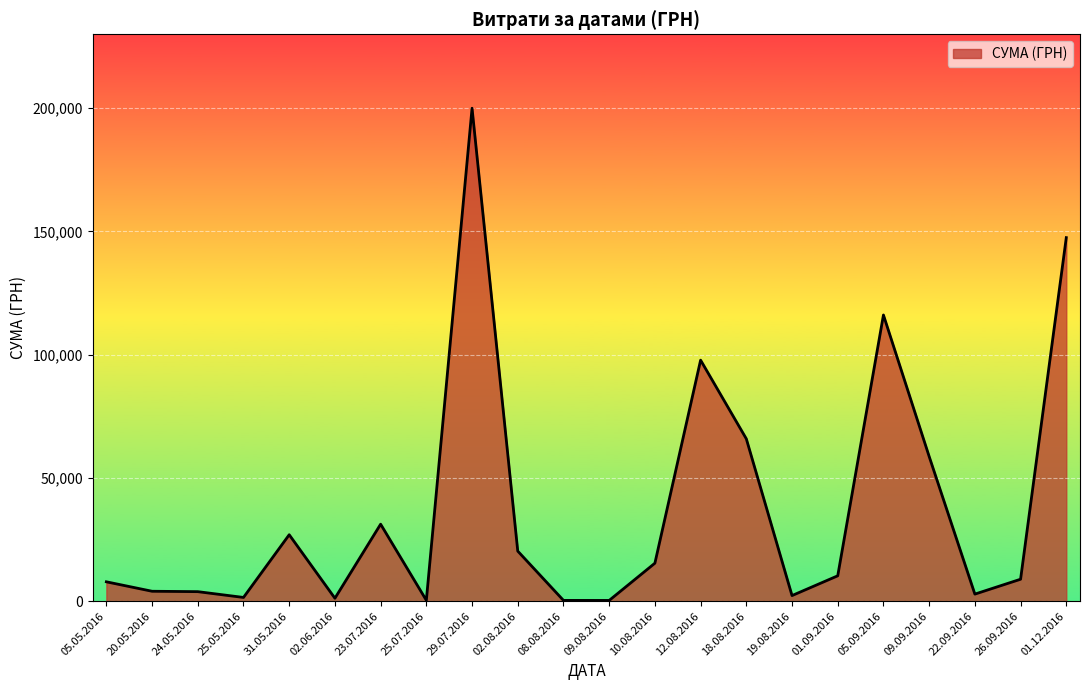

How many categories are shown in the chart?

22